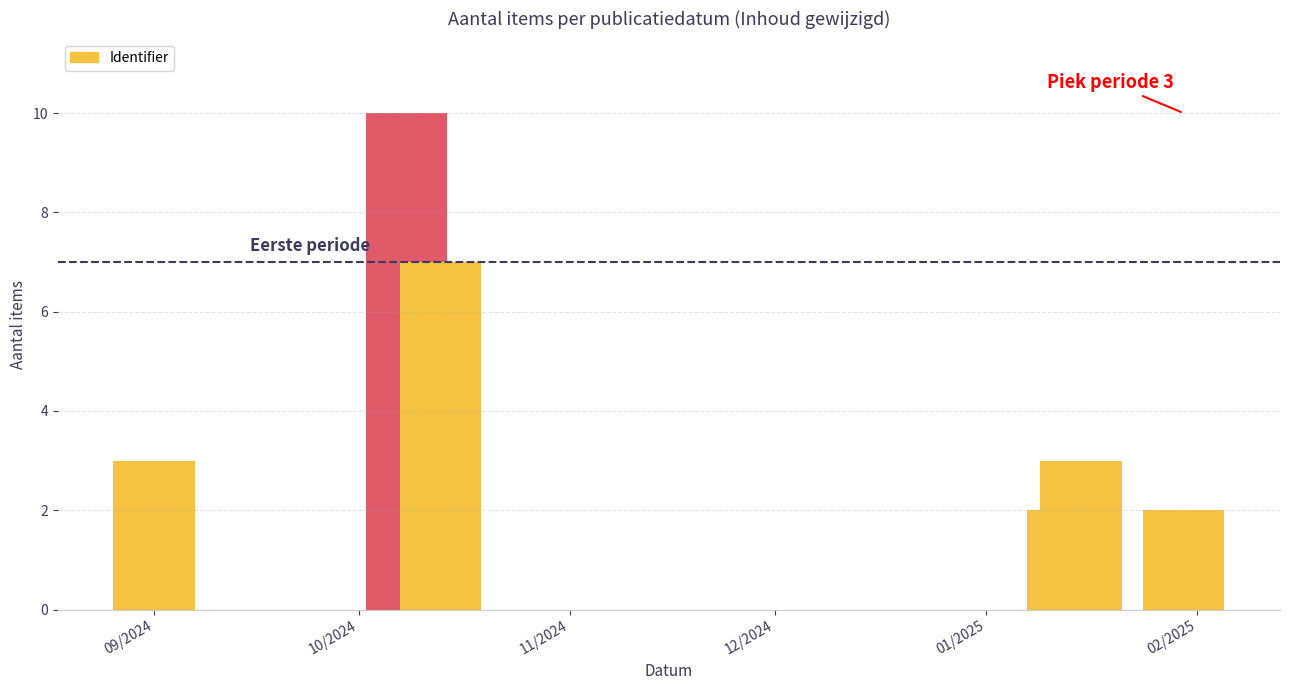

Are the bars horizontal?

No